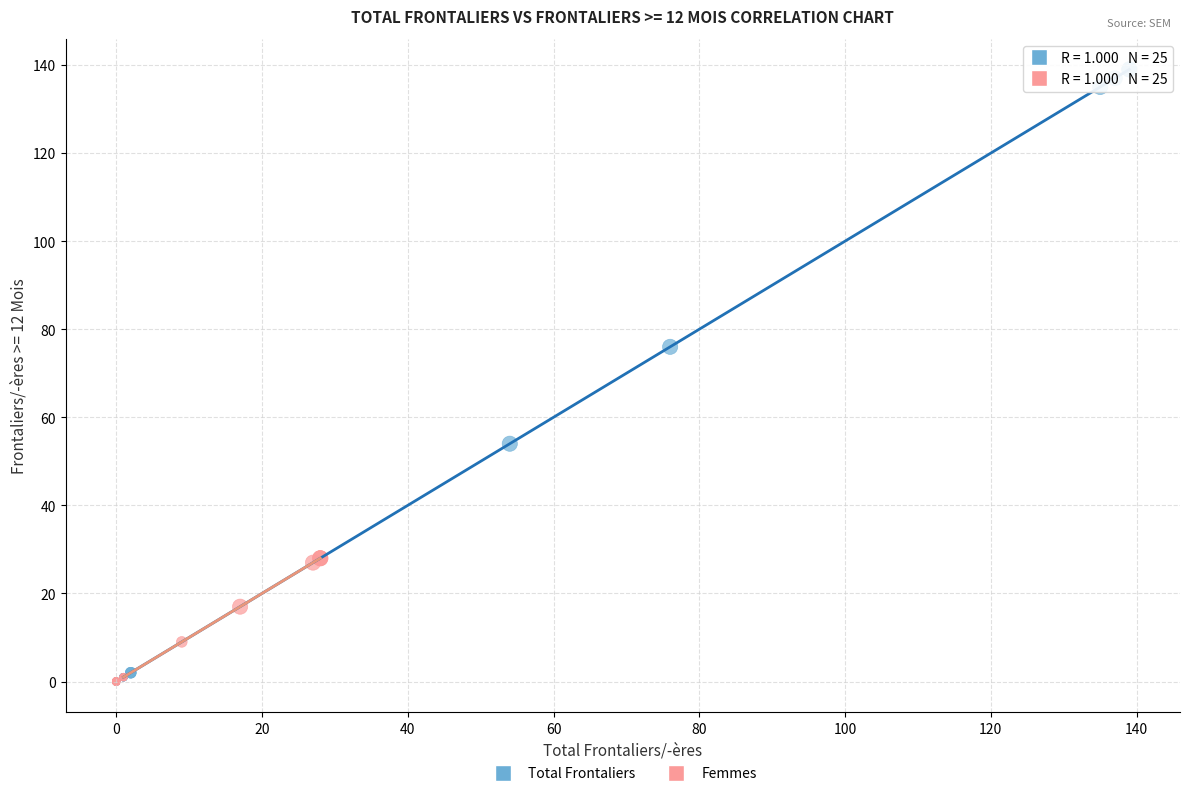

Which series reaches the maximum Y coordinate?

Total Frontaliers